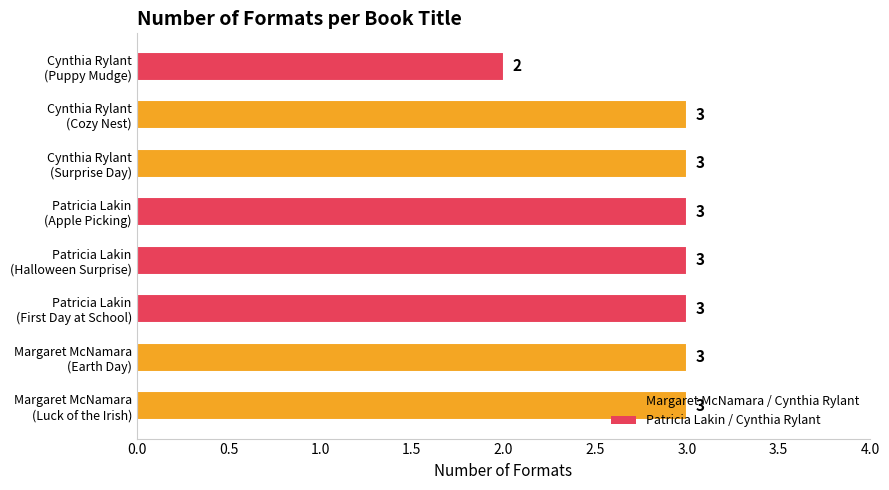

What is the smallest value displayed?

2